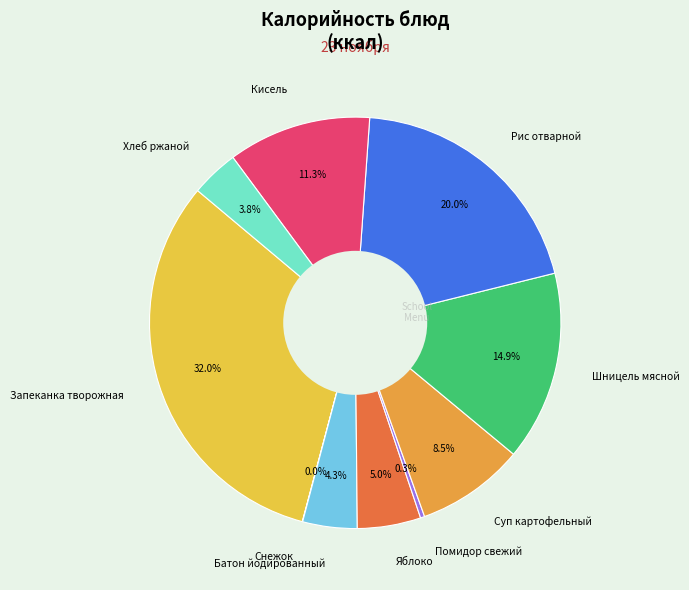

Which slice is the largest?

Запеканка творожная